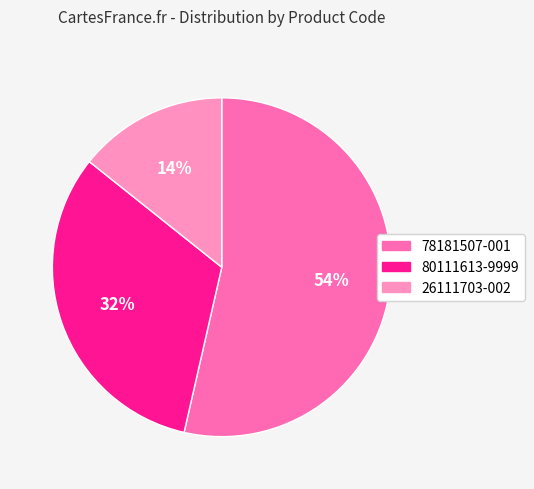

Approximately how many times larger is the value at 26111703-002 compared to 78181507-001?

0.3